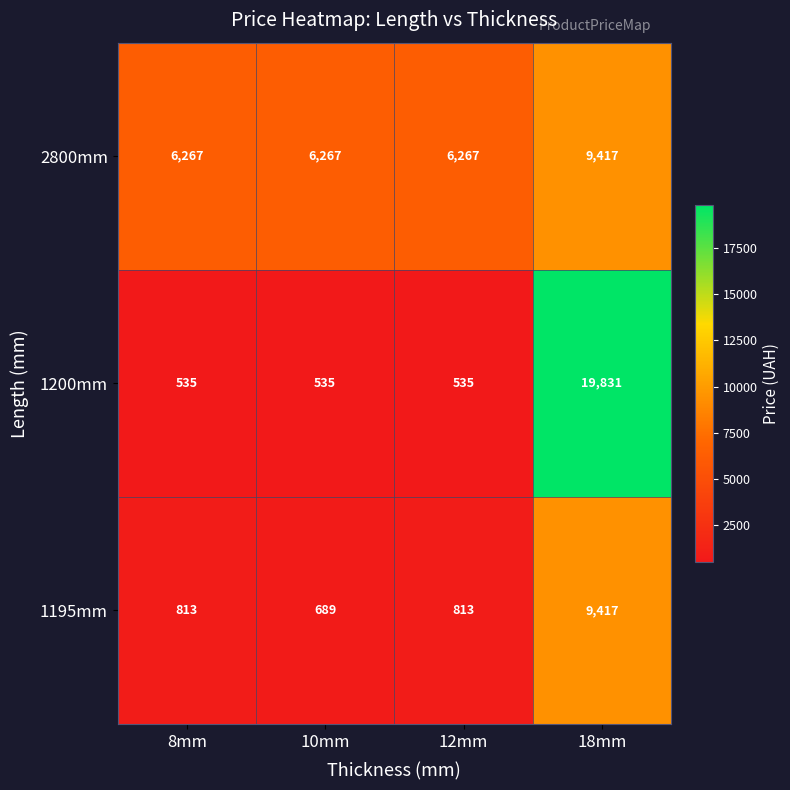

How many 1200mm values are between 535 and 19831?

4